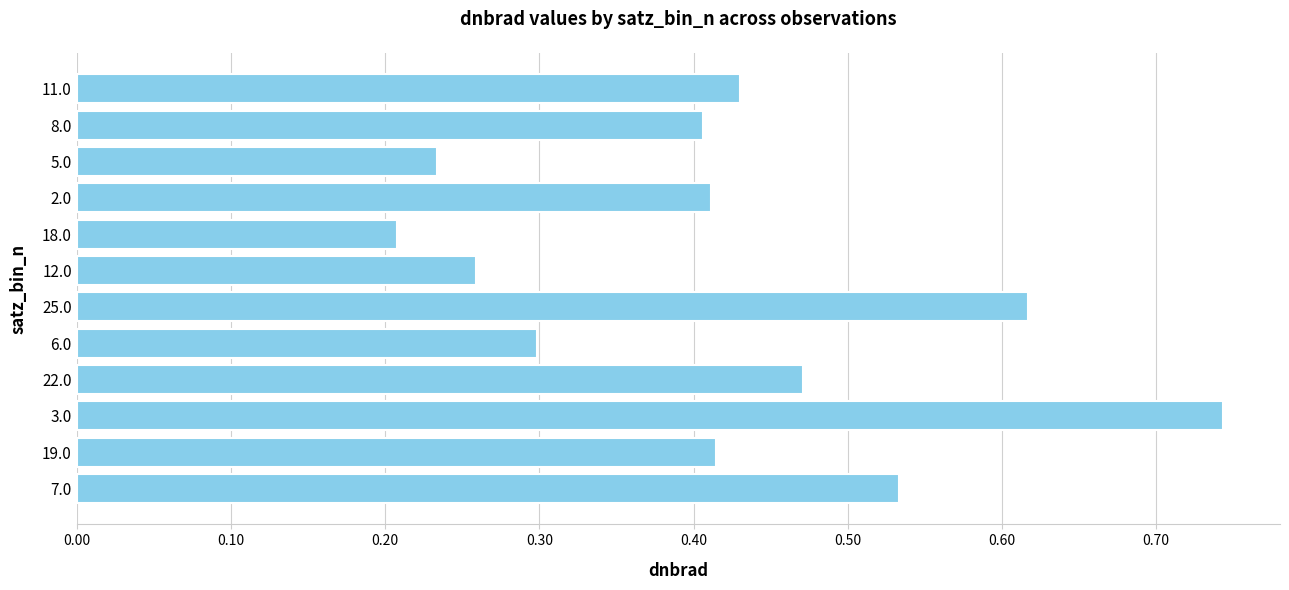

Which category has the lowest value across all series?

18.0